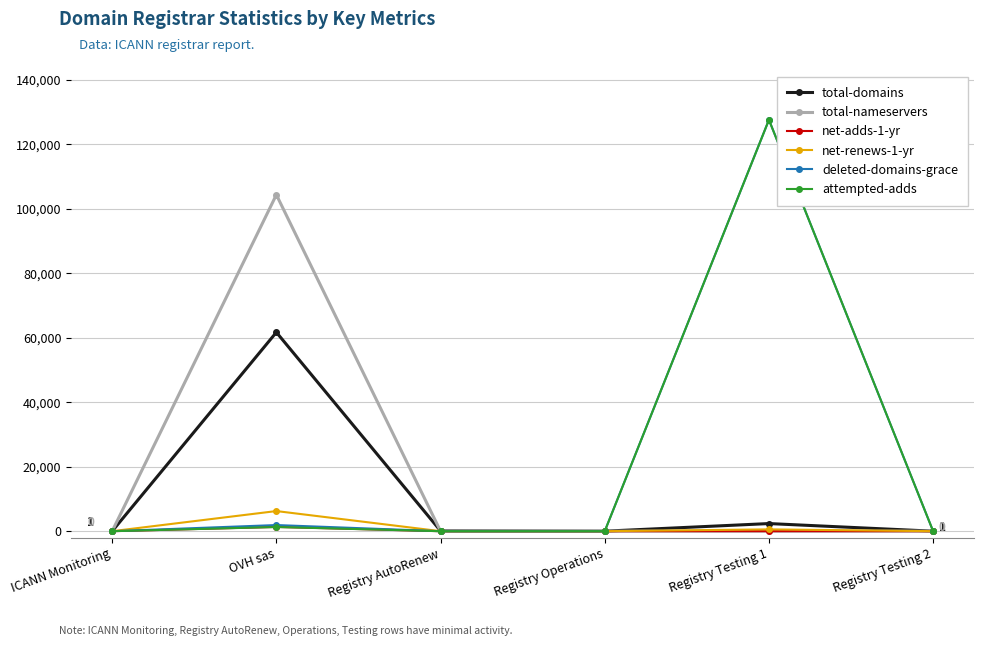

True or false: deleted-domains-grace has more than 0 points higher than both neighbors.

True